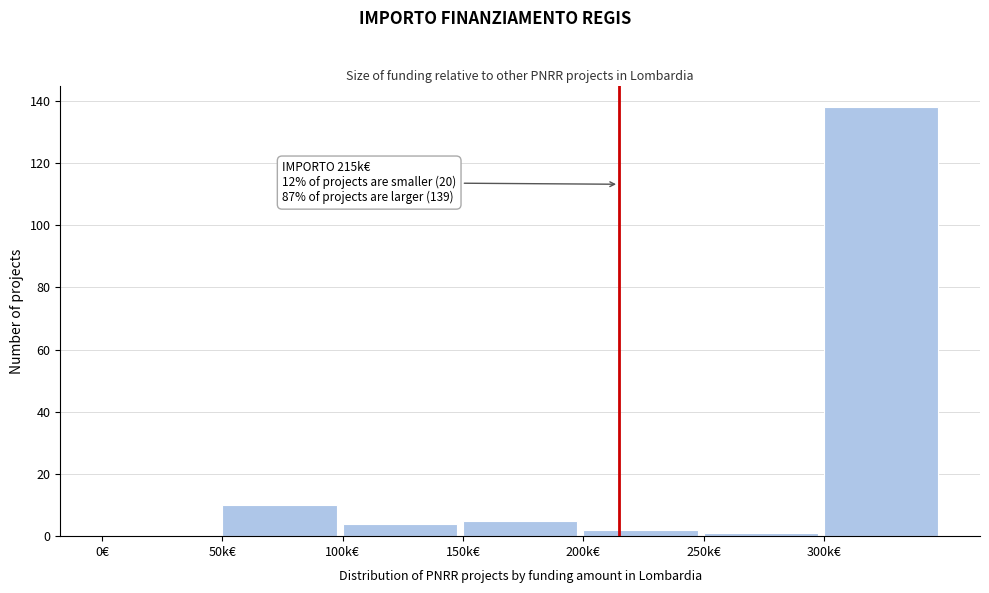

Reading left to right, what are all the values shown in this chart?

0€=0	50k€=10	100k€=4	150k€=5	200k€=2	250k€=1	300k€=138